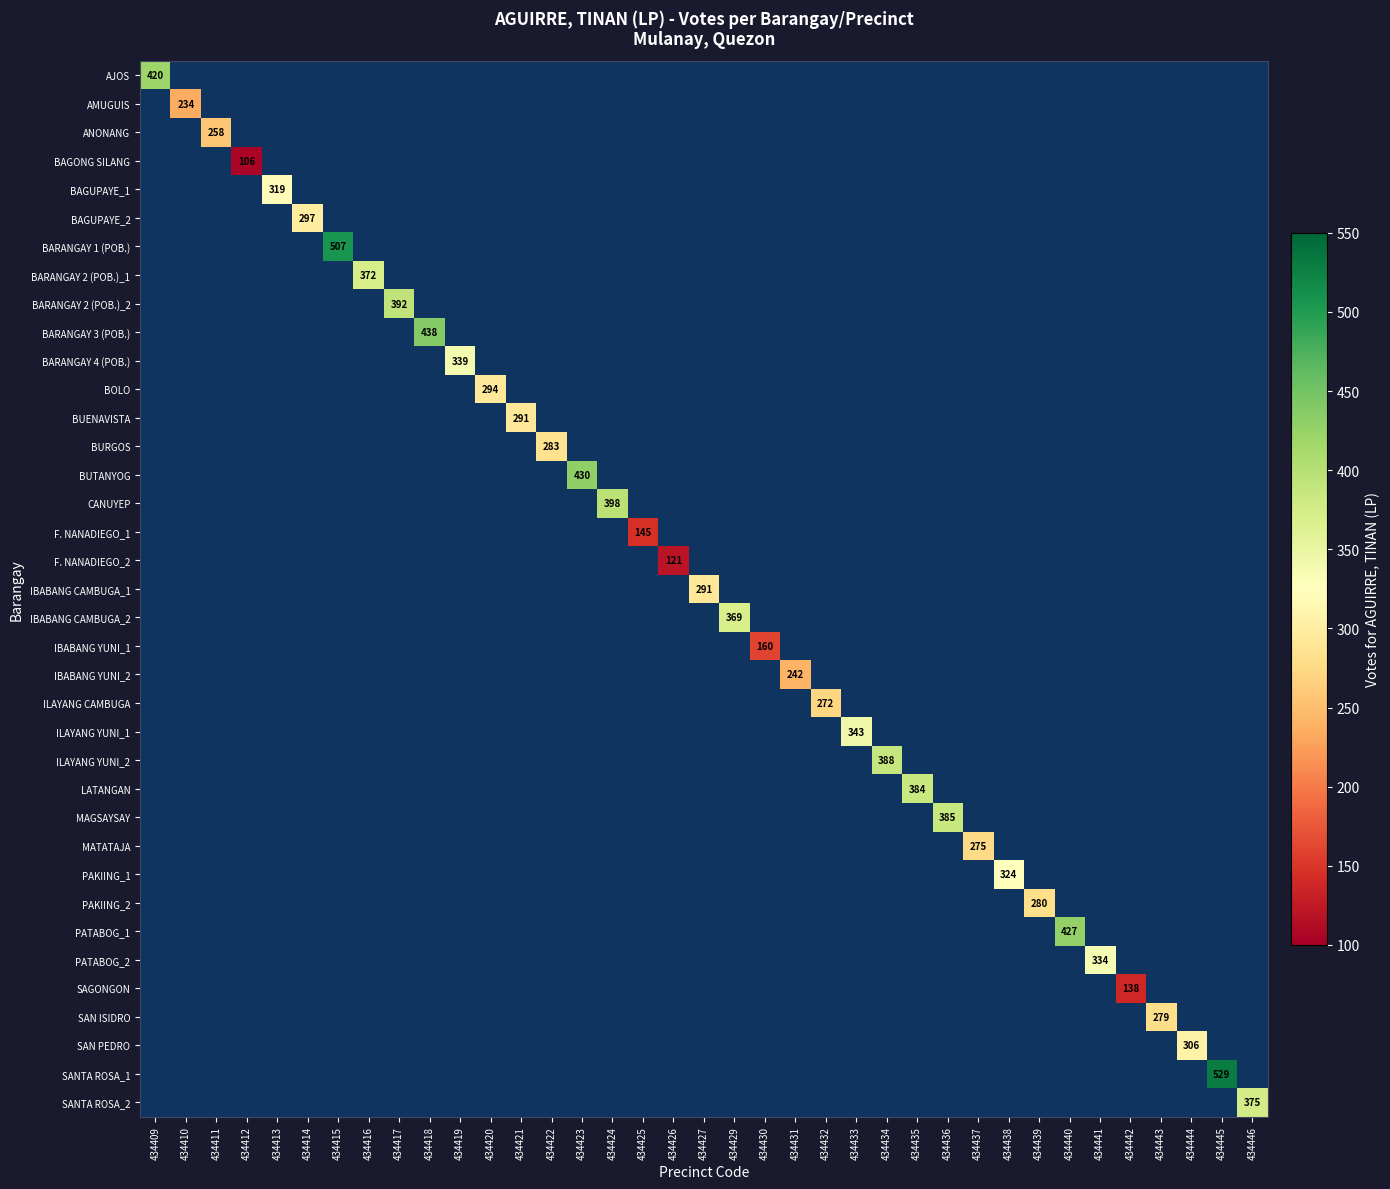

Between 434442 and 434411, which is larger?

434411